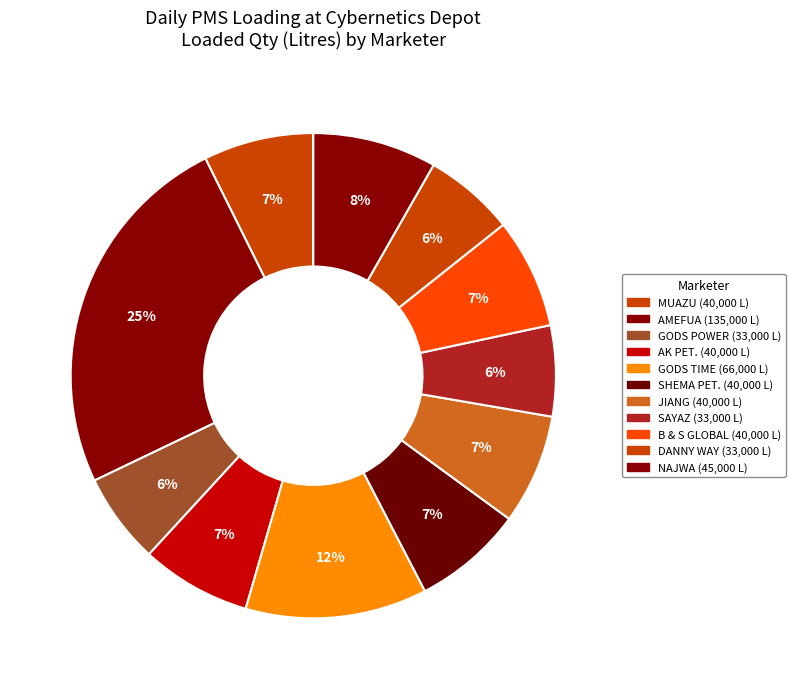

How many segments does this pie chart have?

11